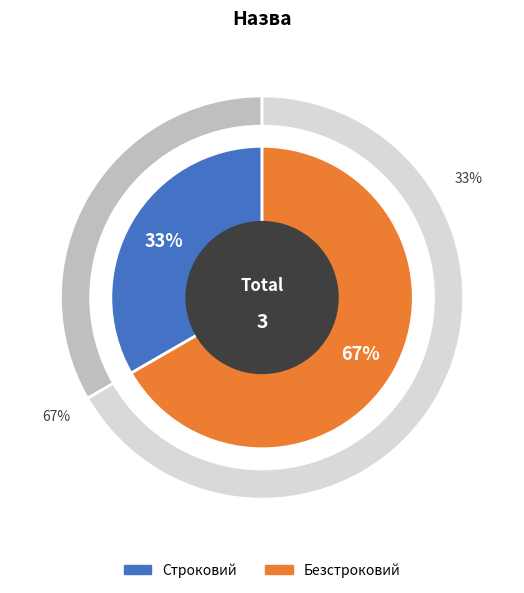

Is the sum of Безстроковий and Строковий greater than half?

Yes